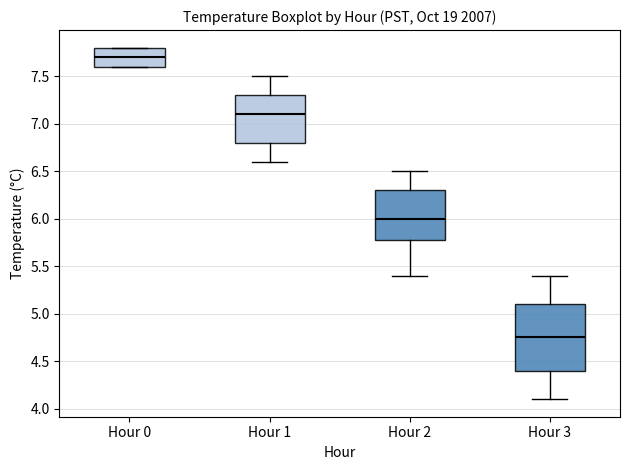

Reading left to right, read every box against the y-axis: the position of its median line, the range the box covers, and the ends of its whiskers. The values are not printed on the chart, so give them approximately, as read against the axis.

Hour 0: median 7.70, box 7.60 to 7.80, whiskers 7.60 to 7.80
Hour 1: median 7.10, box 6.80 to 7.30, whiskers 6.60 to 7.50
Hour 2: median 6.00, box 5.80 to 6.30, whiskers 5.40 to 6.50
Hour 3: median 4.75, box 4.40 to 5.10, whiskers 4.10 to 5.40